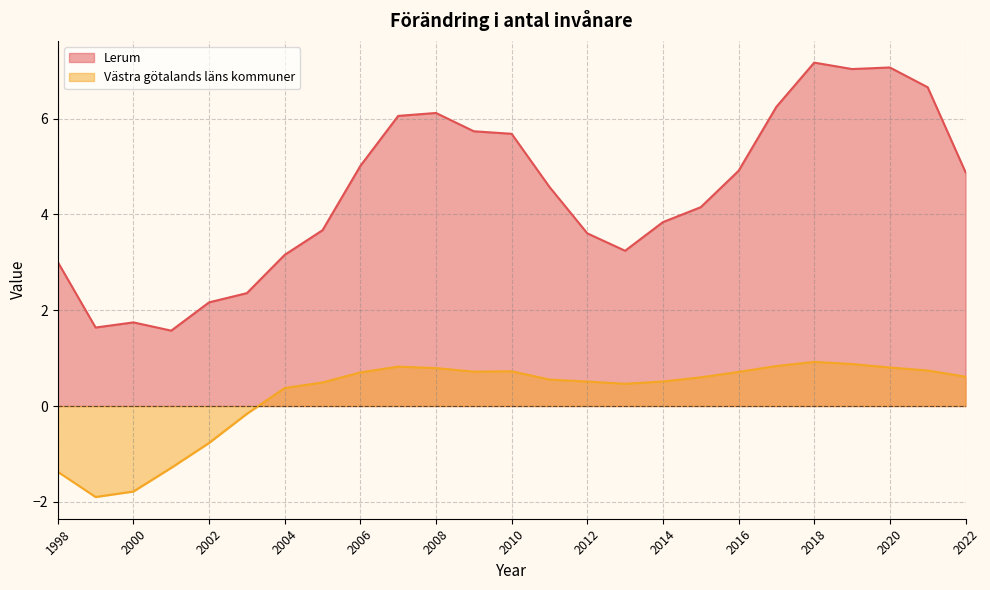

At which category is the sum across all series the highest?

2018